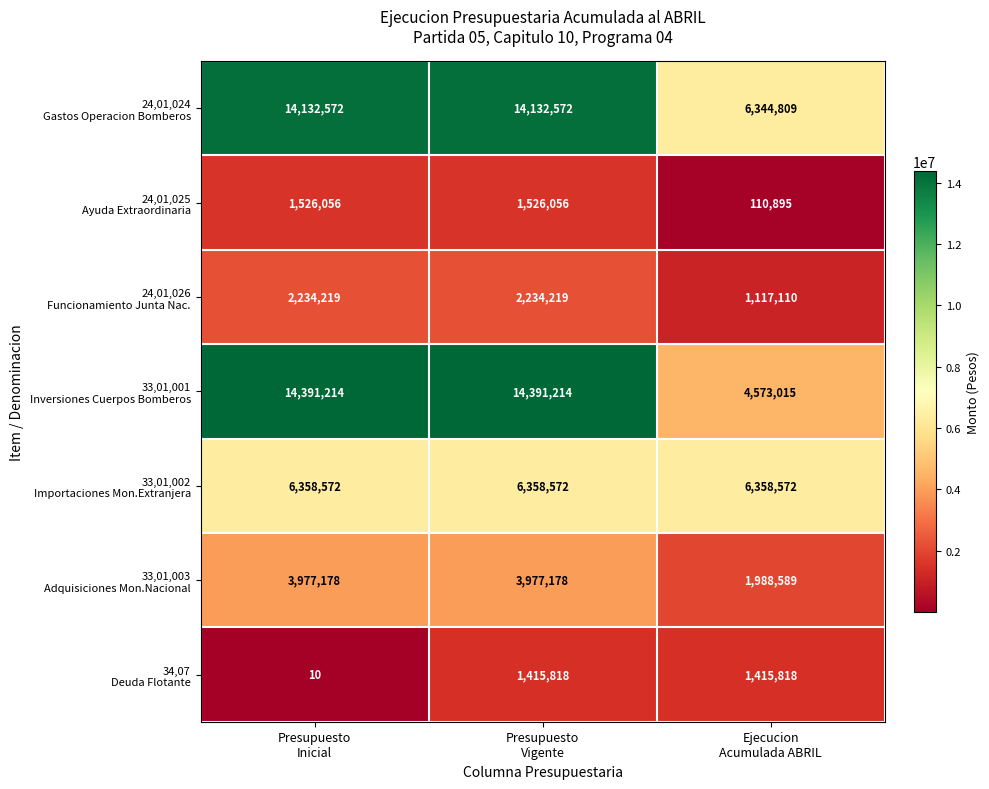

How many distinct data groups are displayed?

7